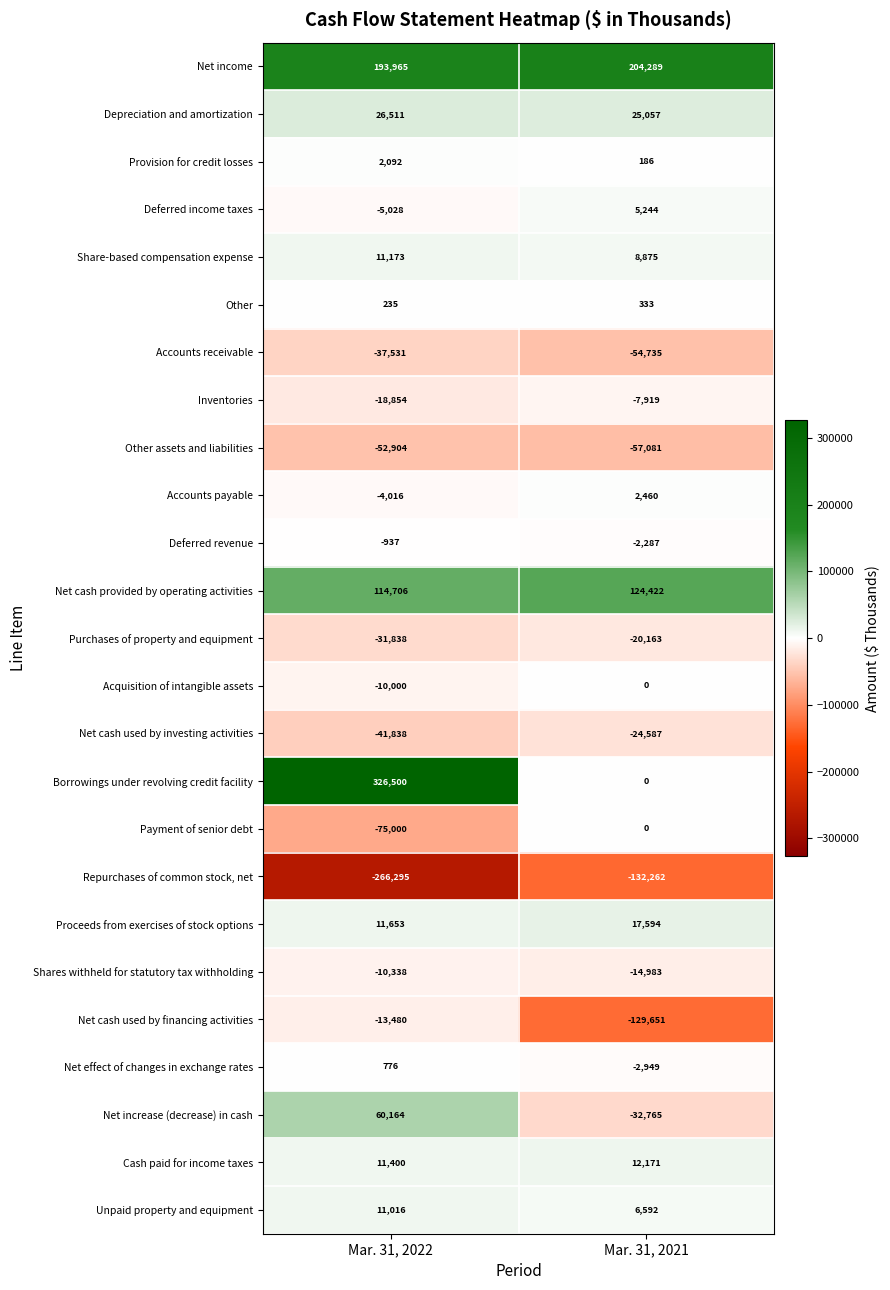

At how many categories does at least one series exceed 297236?

1